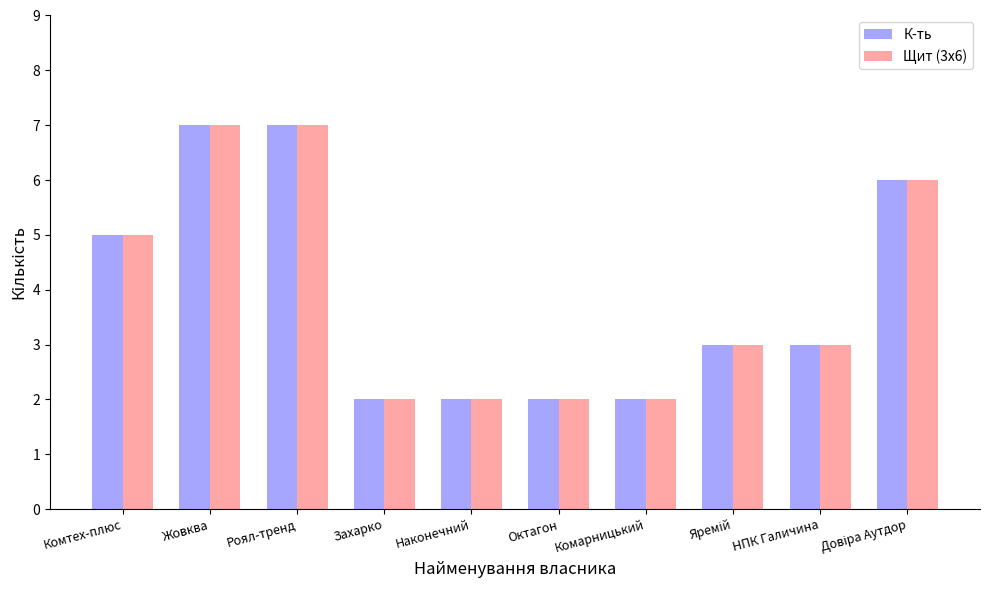

The value of К-ть at Захарко is 2. True or false?

True